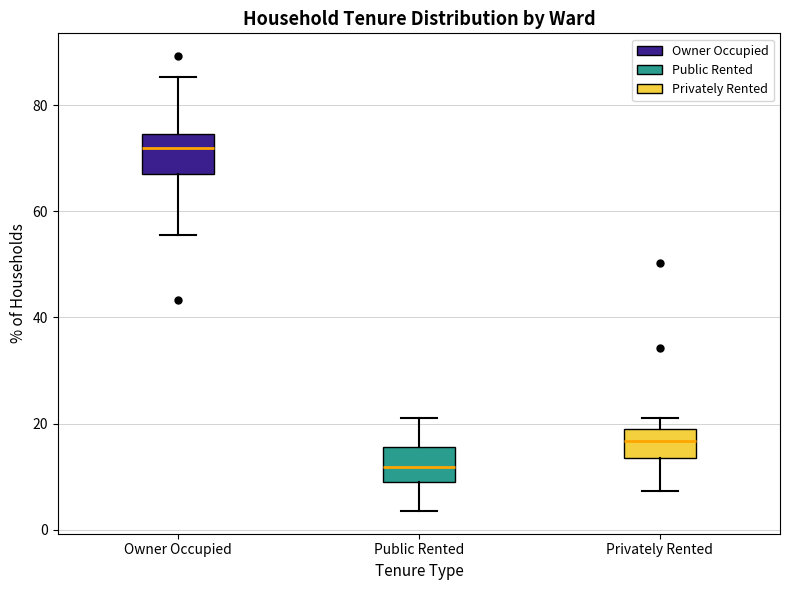

Reading left to right, transcribe this box plot: for each box, give where its median line is, the range the box spans, and where its two whiskers end, as read against the y-axis. The values are not printed on the chart, so give them approximately, as read against the axis.

Owner Occupied: median 72, box 68 to 74, whiskers 56 to 86
Public Rented: median 12, box 10 to 16, whiskers 4 to 20
Privately Rented: median 16, box 14 to 20, whiskers 8 to 22